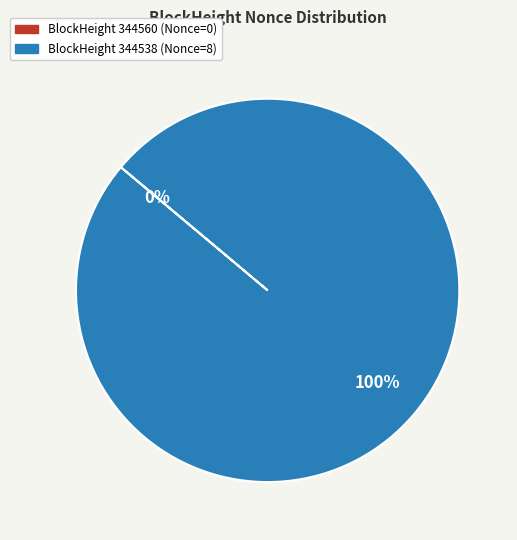

Which slice is the smallest?

344560